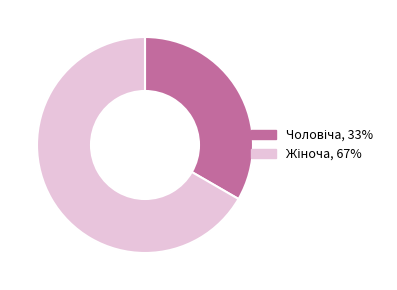

Is there any slice that represents more than half of the pie?

Yes